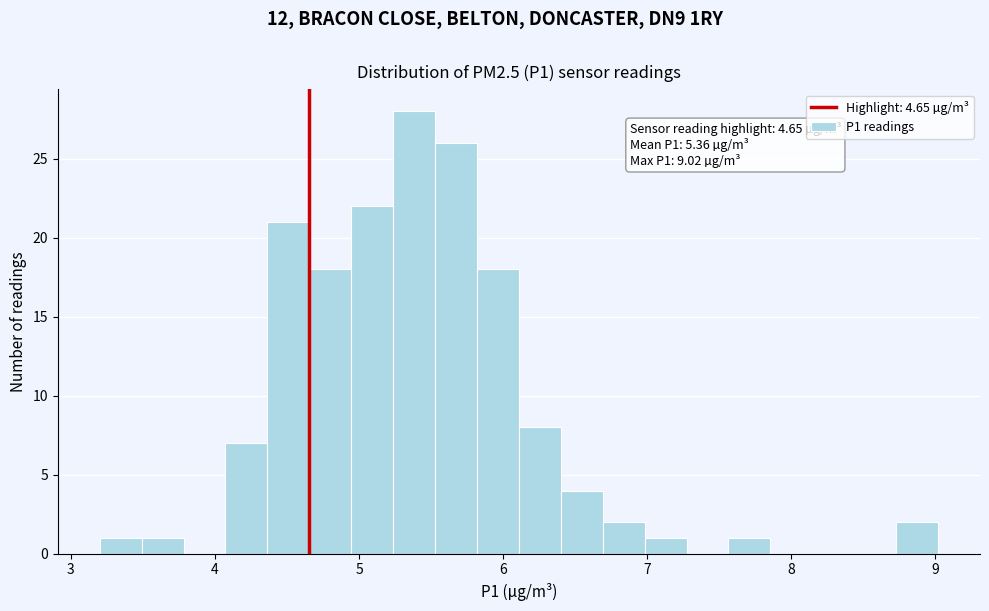

Around what value on the x-axis is the tallest bar? Give the approximate position of its centre, as read against the axis.

5.4